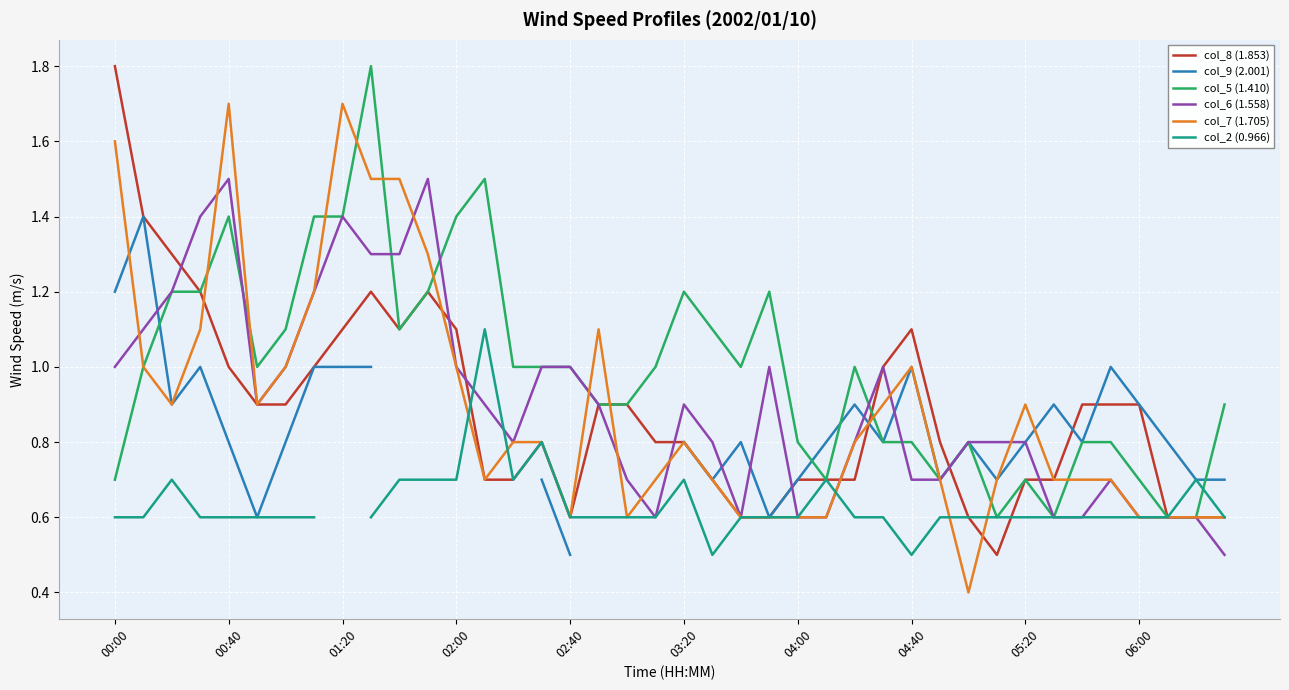

Which series ends up on top after the final intersection of col_8 (1.853) and col_6 (1.558)?

col_8 (1.853)